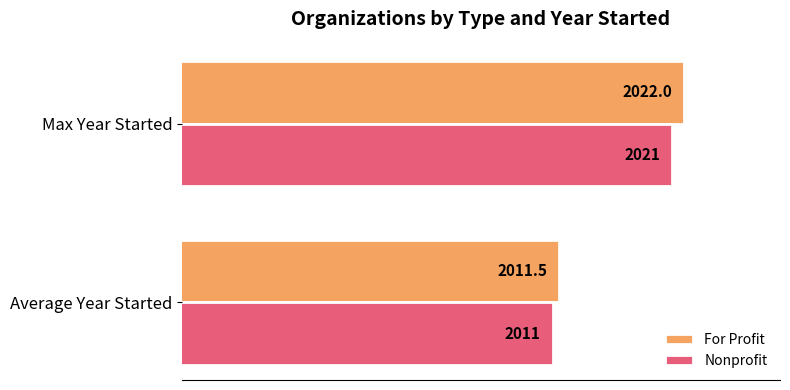

What is the smallest value displayed?

2011.0